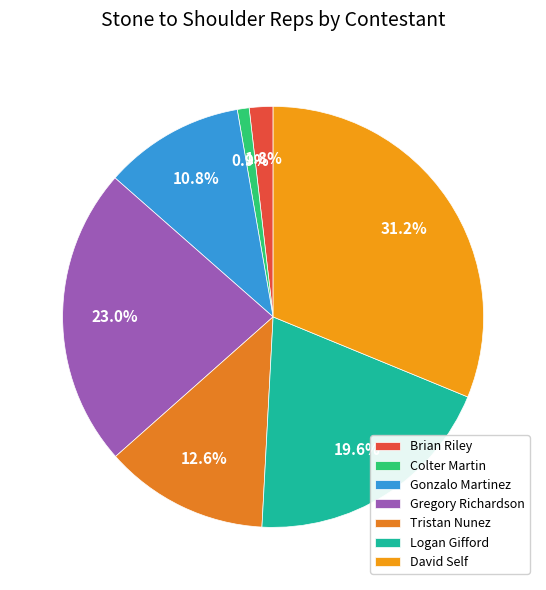

True or false: Gonzalo Martinez accounts for 1% of the total.

False